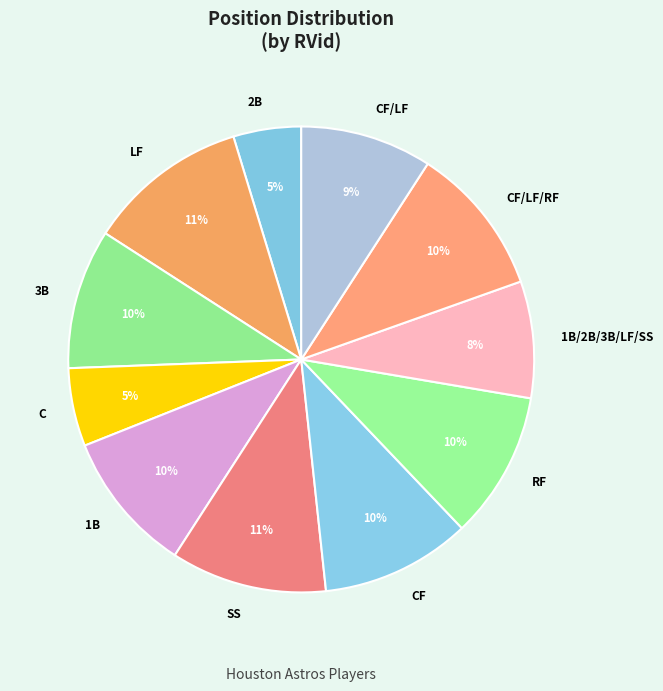

To the nearest percent, what is the average slice percentage?

9%